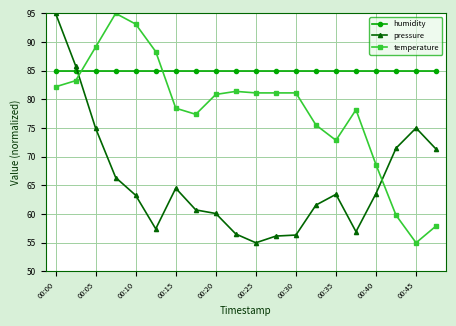

What is the maximum value for humidity?

85.0